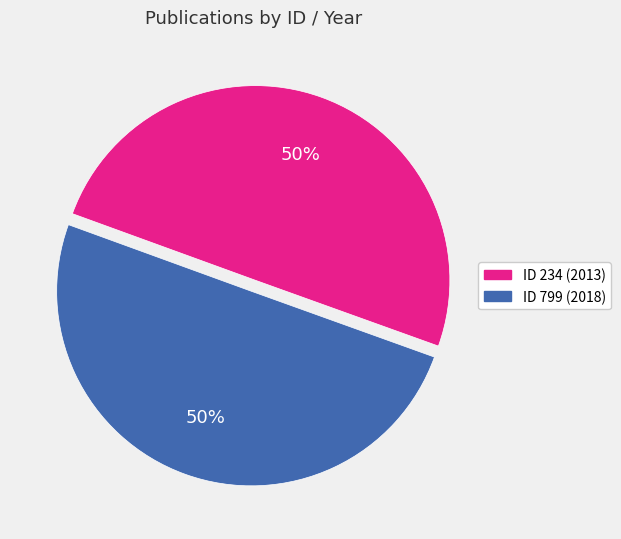

To the nearest percent, what is the average slice percentage?

50%